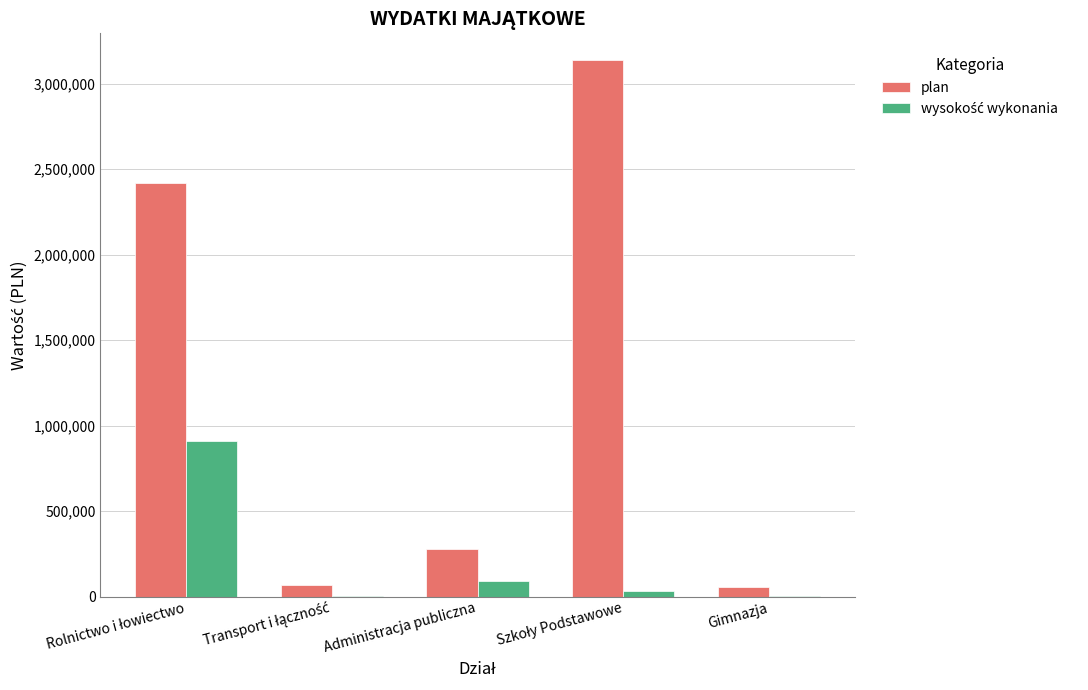

What is the maximum value shown in the chart?

3137500.0